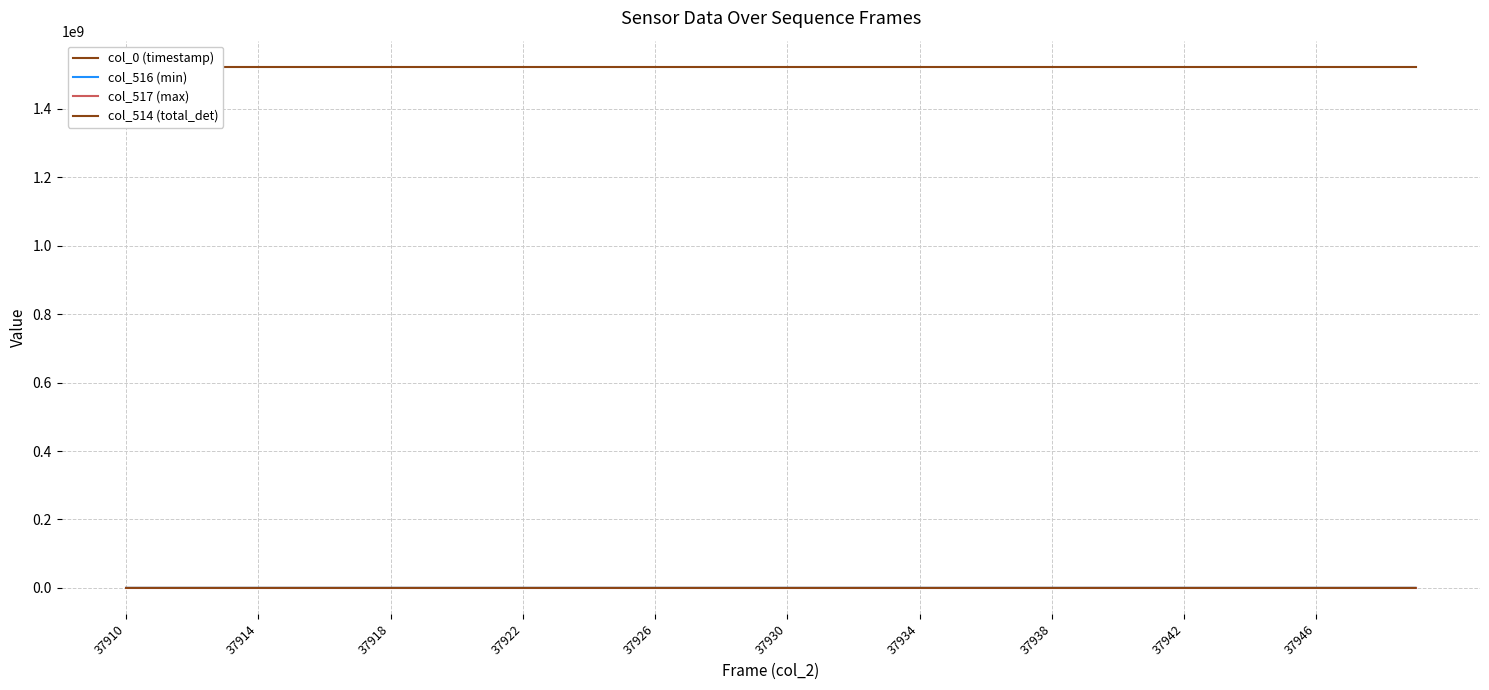

What are all the series names shown in the legend?

col_0 (timestamp), col_516 (min), col_517 (max), col_514 (total_det)